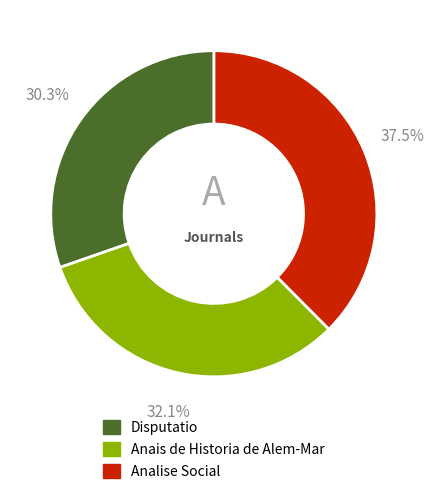

How many segments does this pie chart have?

3